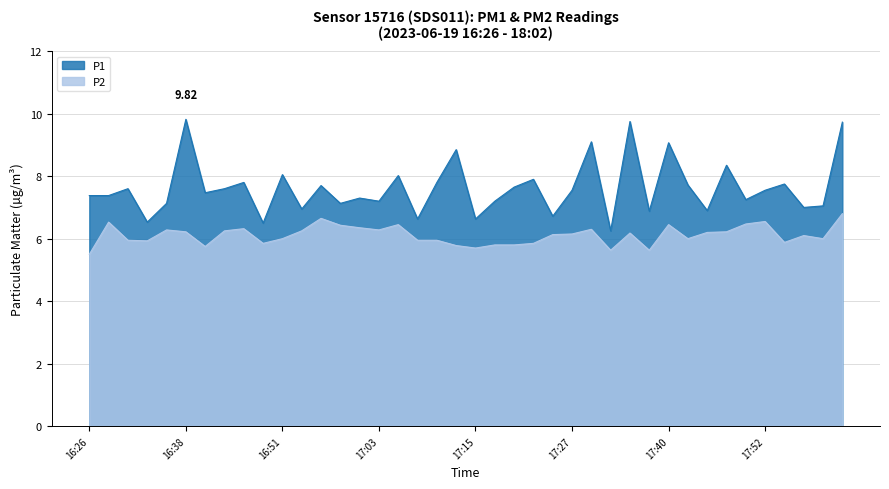

Which series has the largest range (max minus min)?

P1